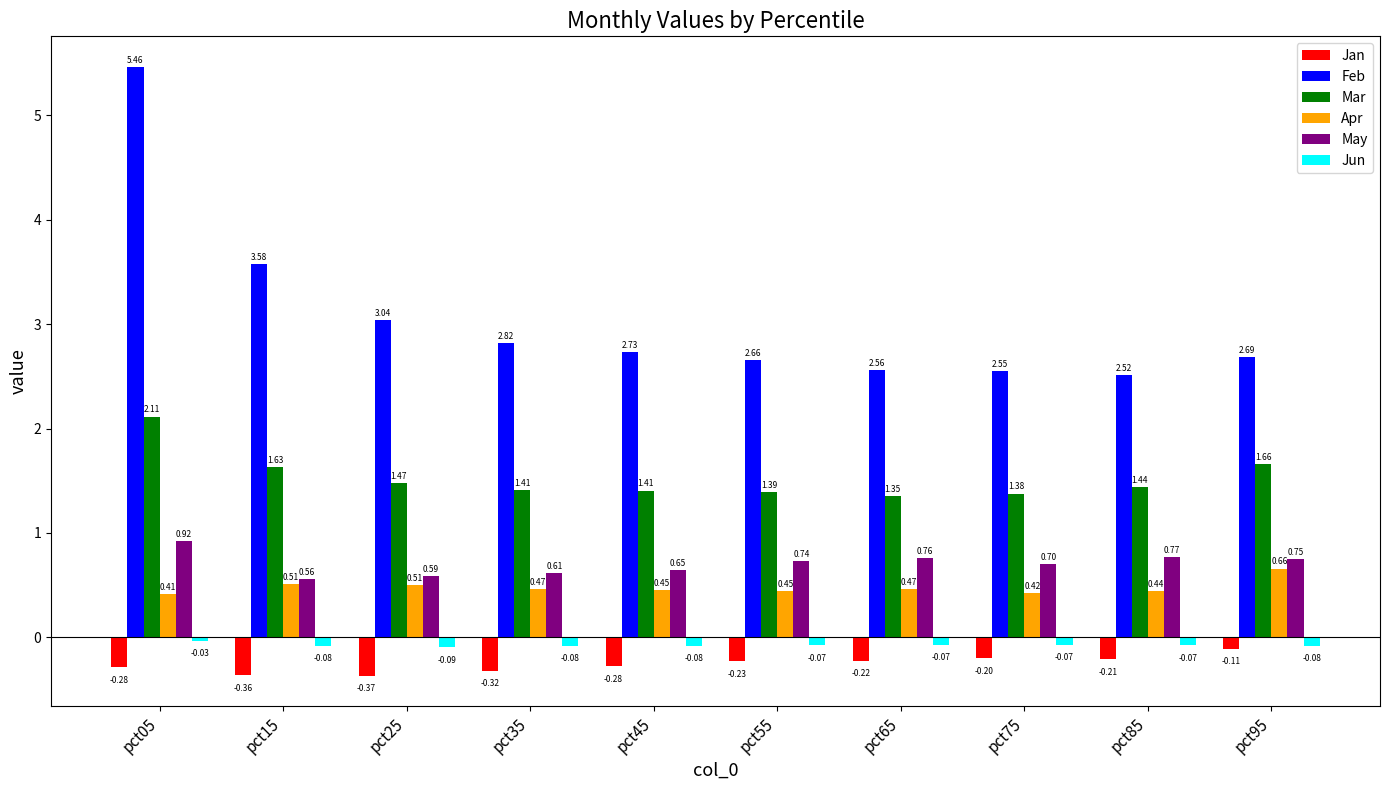

What is the difference between the second highest and second lowest values in the Apr series?

0.1